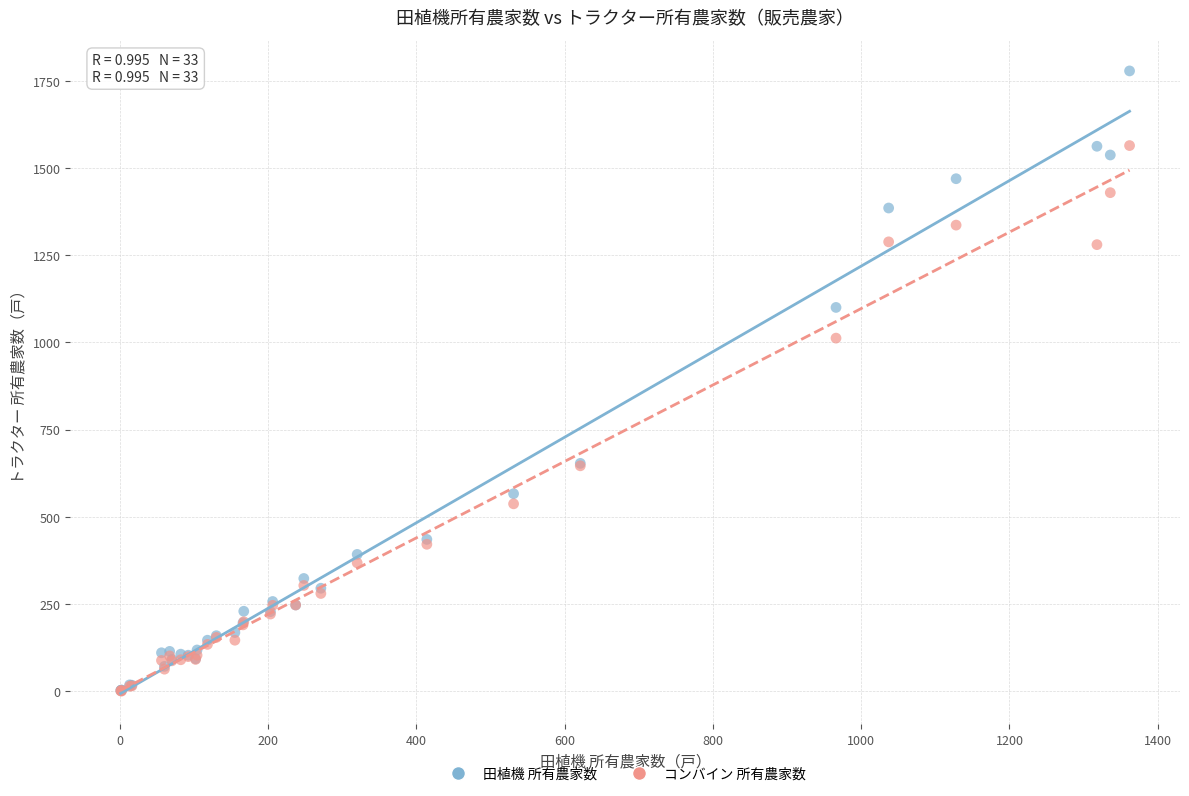

Which series has the widest spread of Y values?

田植機 所有農家数